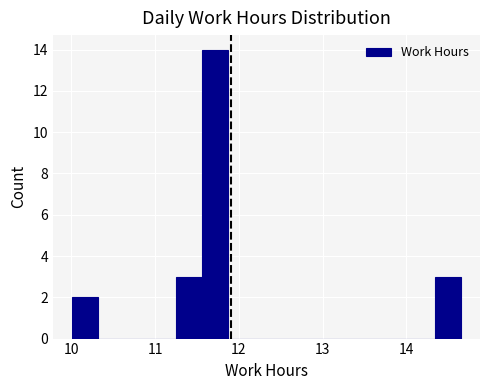

Read against the x-axis, roughly where is the centre of the tallest bar?

11.7